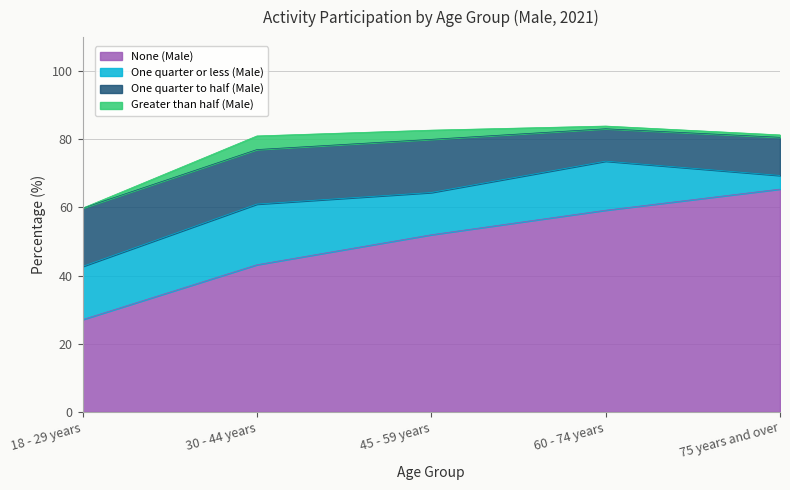

What is the difference between the maximum and minimum values in the One quarter or less (Male) series?

13.8